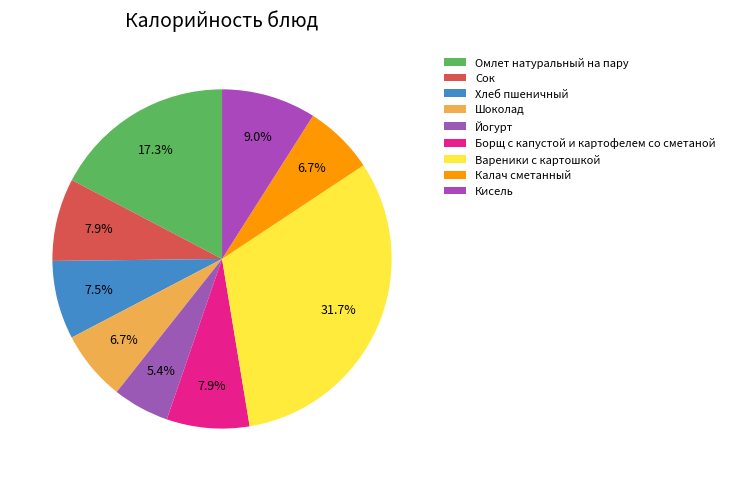

How many slices are in this pie chart?

9